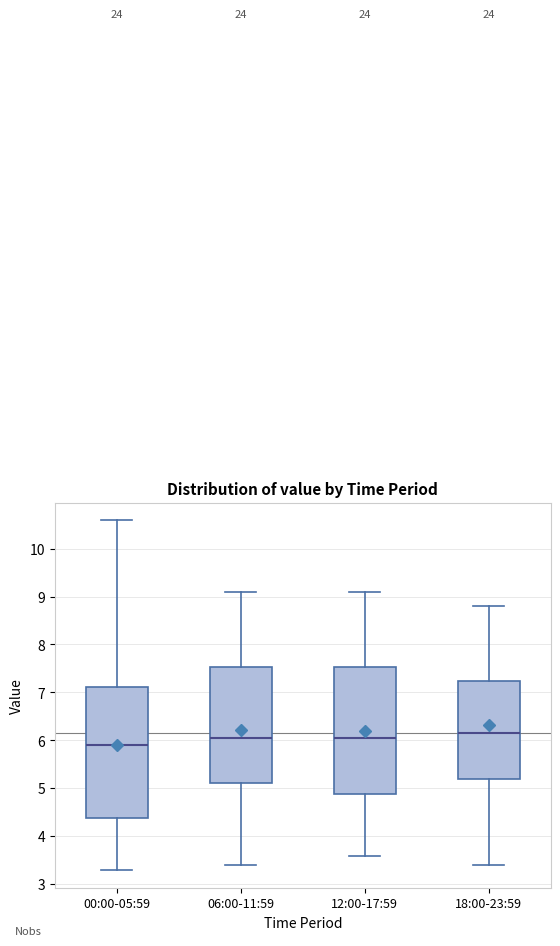

Which box has the highest median line?

18:00-23:59